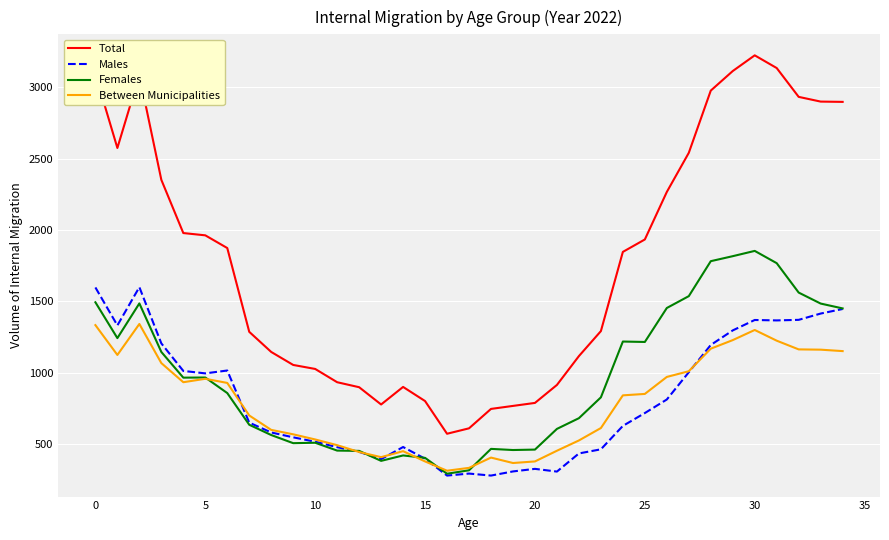

Which series has the largest total across all categories?

Total